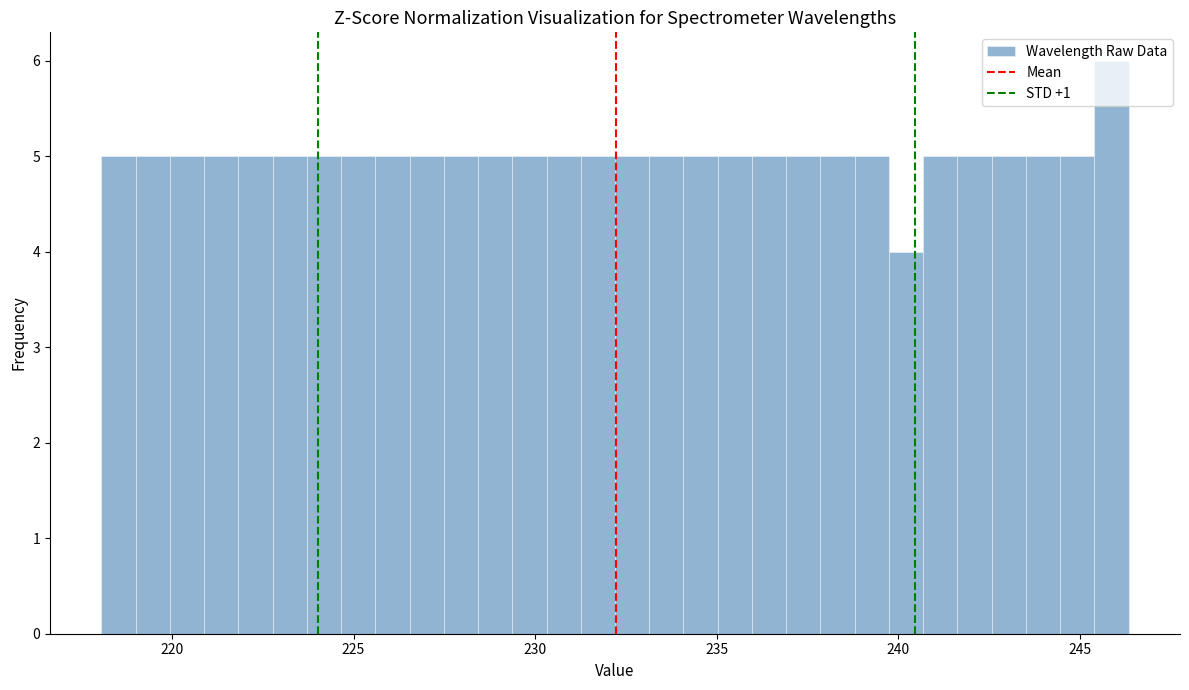

Around what value on the x-axis is the tallest bar? Give the approximate position of its centre, as read against the axis.

246.0